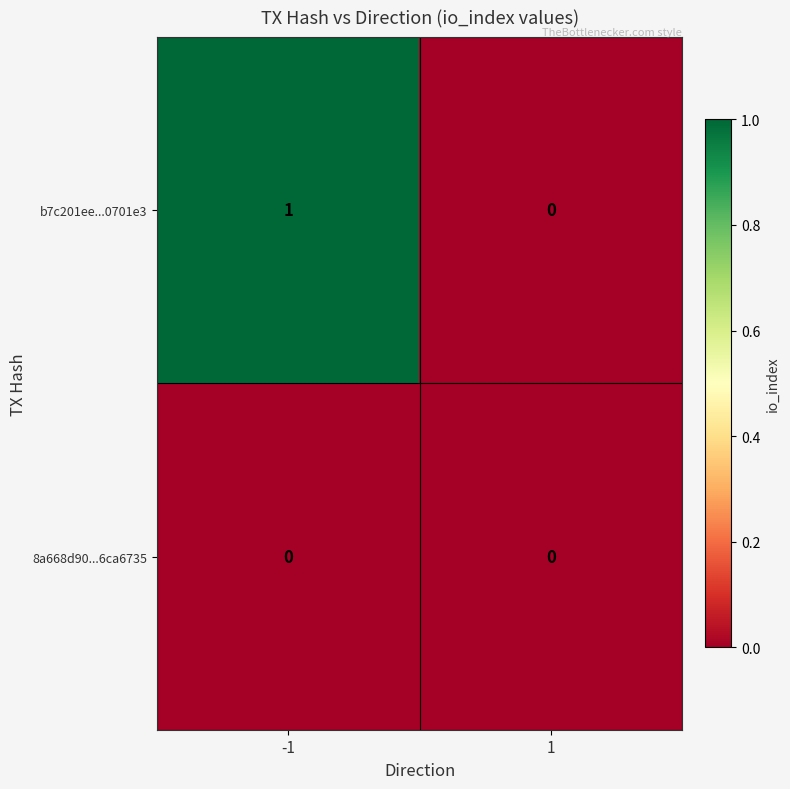

At which category is the sum across all series the highest?

-1